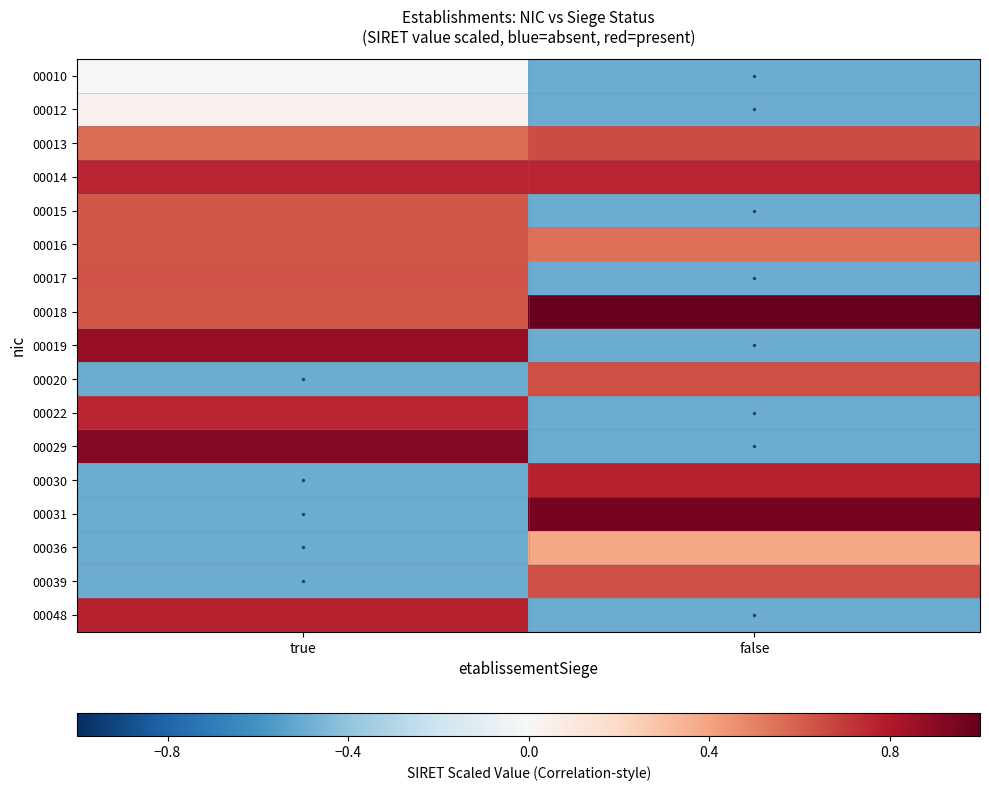

Reading left to right, extract all data points from this chart.

00010: true=0.0	false=-0.5
00012: true=0.0	false=-0.5
00013: true=0.6	false=0.7
00014: true=0.8	false=0.8
00015: true=0.6	false=-0.5
00016: true=0.6	false=0.6
00017: true=0.6	false=-0.5
00018: true=0.6	false=1.0
00019: true=0.9	false=-0.5
00020: true=-0.5	false=0.6
00022: true=0.8	false=-0.5
00029: true=0.9	false=-0.5
00030: true=-0.5	false=0.8
00031: true=-0.5	false=1.0
00036: true=-0.5	false=0.4
00039: true=-0.5	false=0.6
00048: true=0.8	false=-0.5